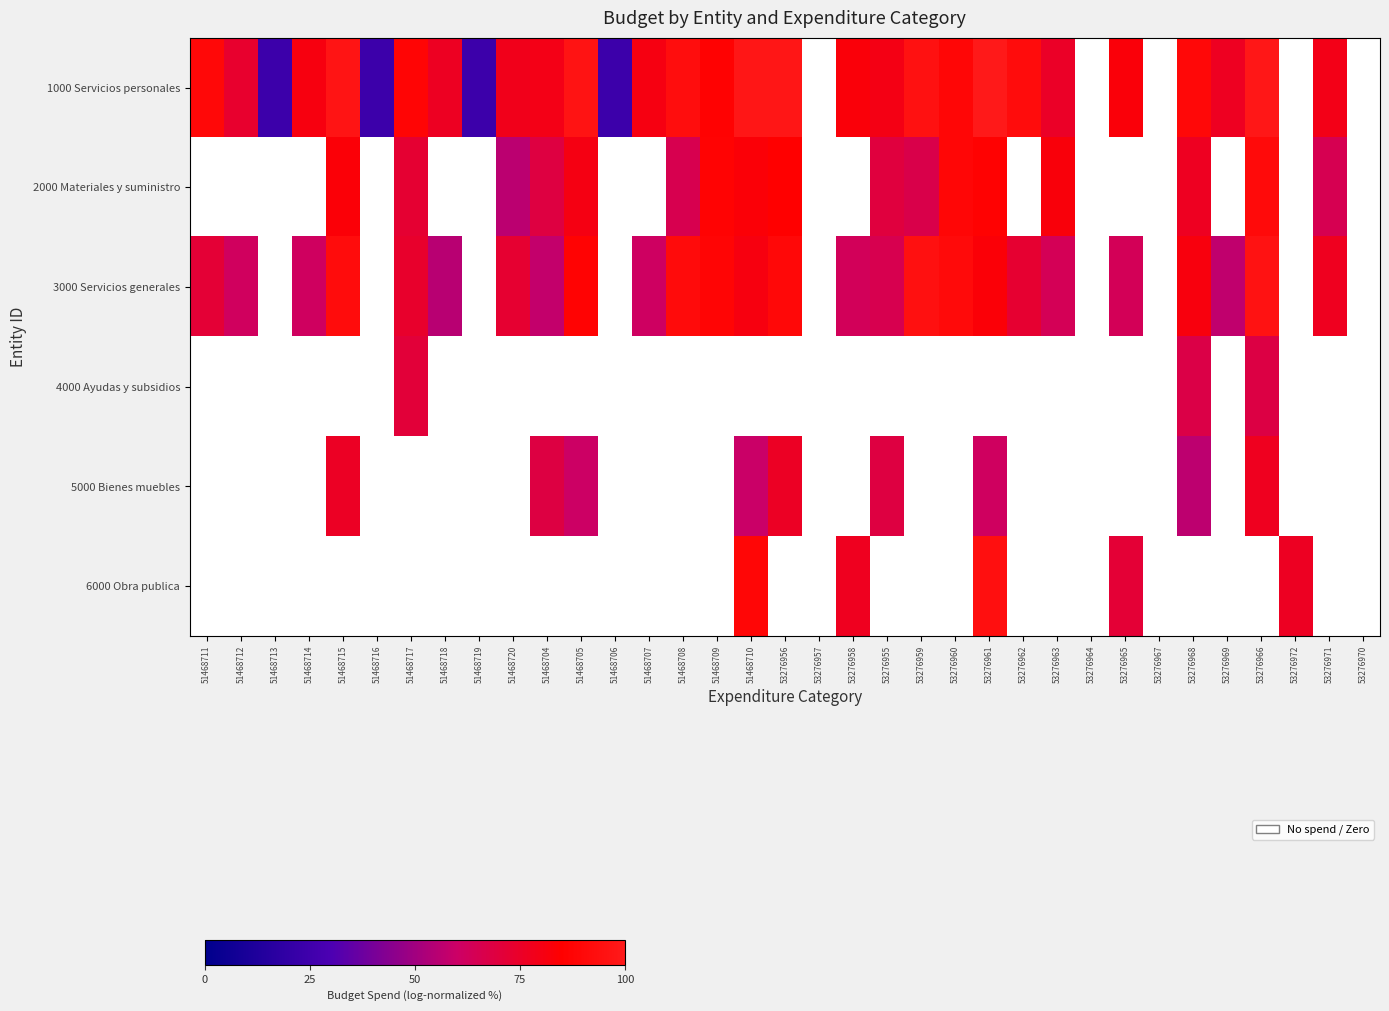

Rank the series by their maximum value, from highest to lowest.

1000 Servicios personales, 2000 Materiales y suministro, 3000 Servicios generales, 4000 Ayudas y subsidios, 5000 Bienes muebles, 6000 Obra publica